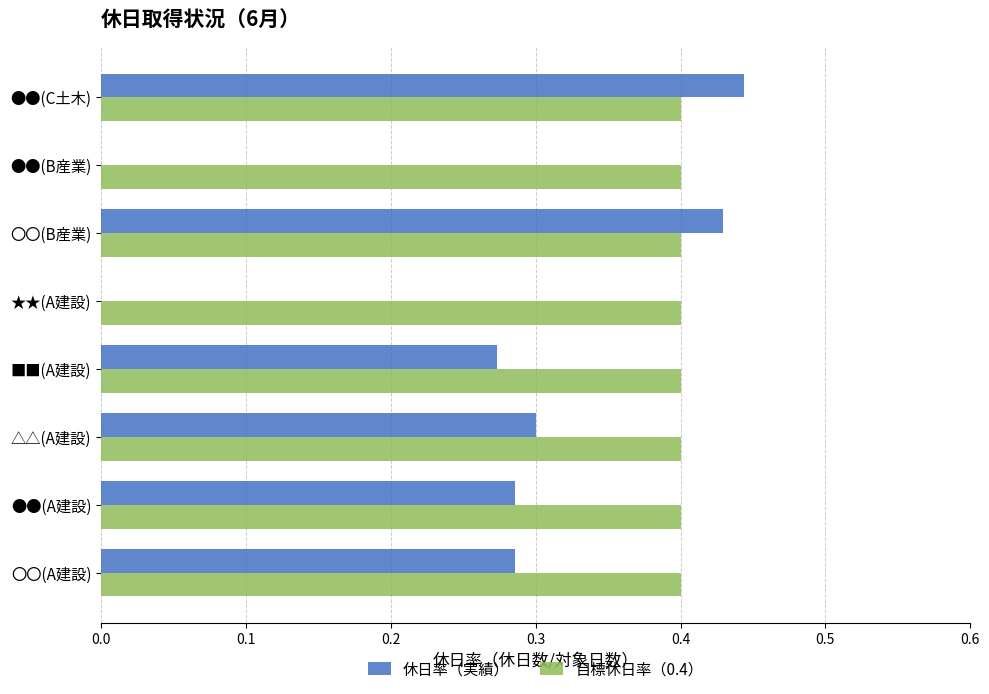

What is the sum of the 目標休日率（0.4） values at ●●(A建設) and 〇〇(A建設)?

0.8